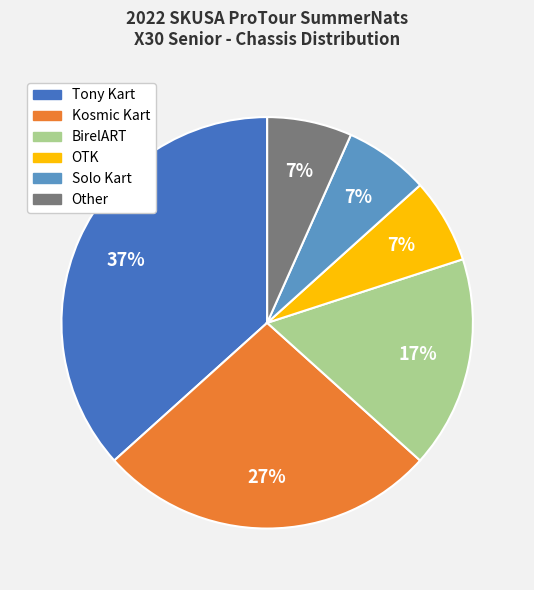

To the nearest percent, what is the average slice percentage?

17%